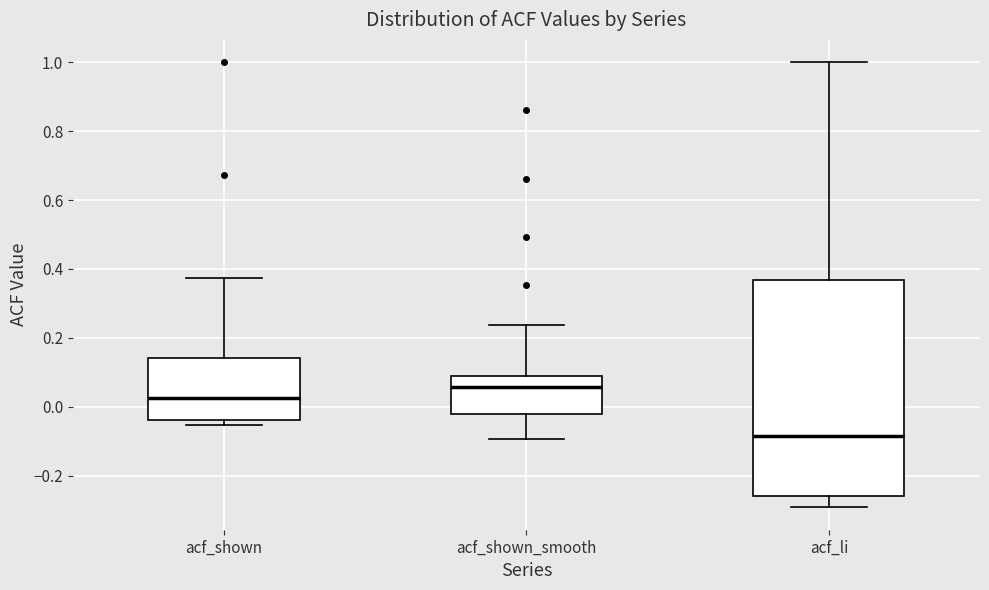

Which box is the tallest, from its lower edge to its upper edge?

acf_li